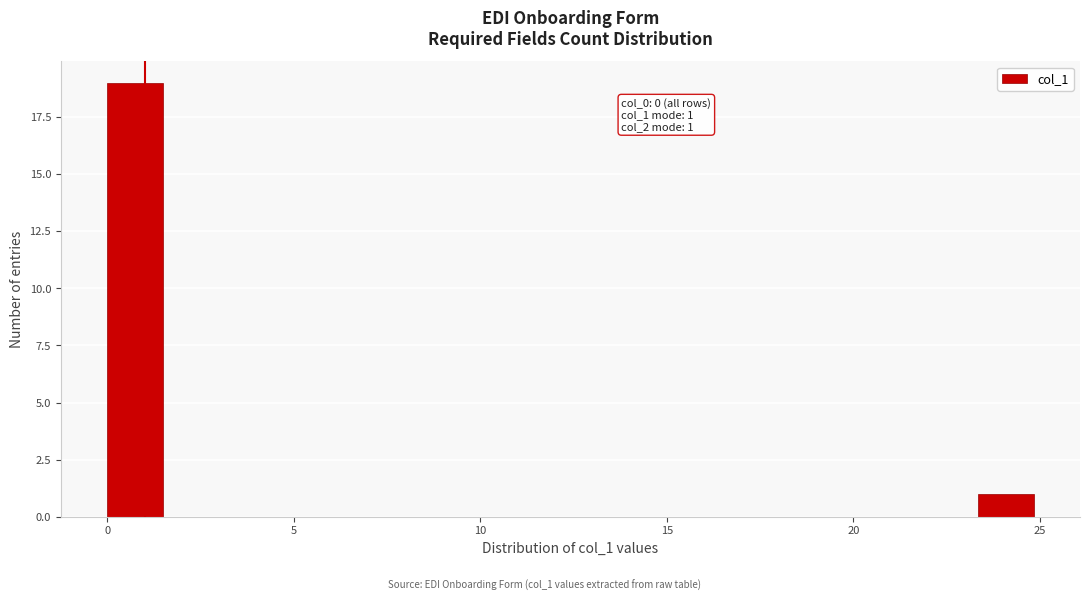

Around what value on the x-axis is the tallest bar? Give the approximate position of its centre, as read against the axis.

1.0